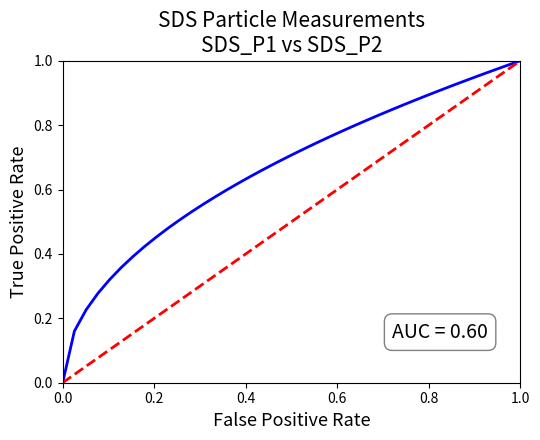

How many lines are shown in the chart?

2